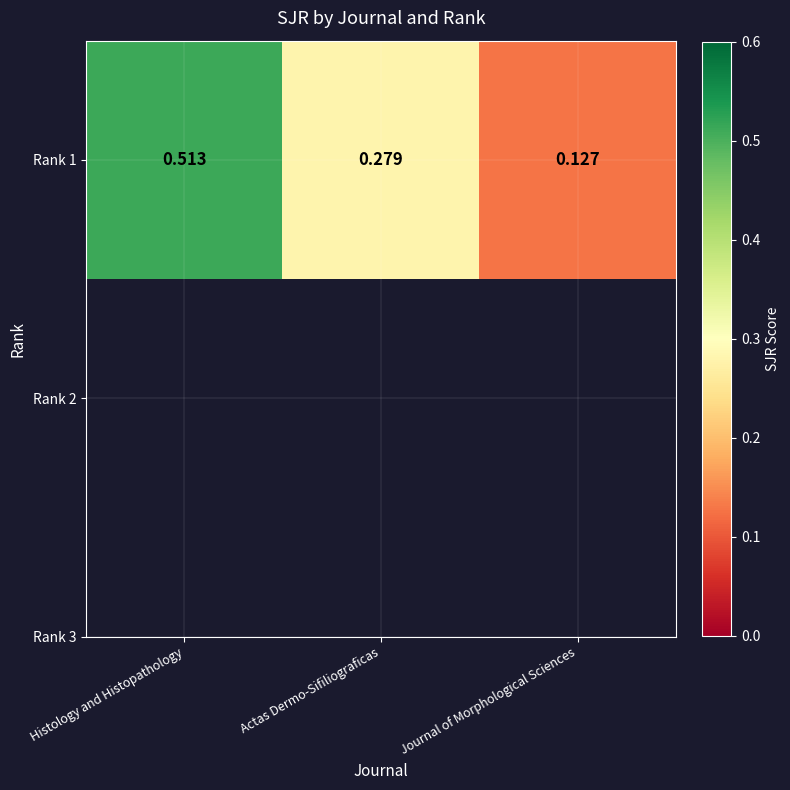

The value at Histology and Histopathology is 0.2. True or false?

False